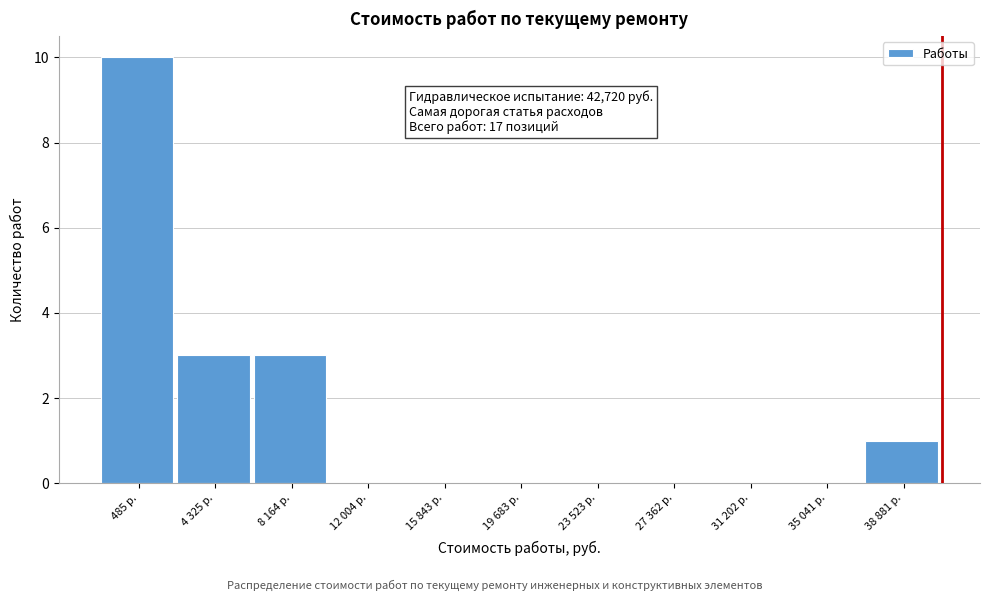

Is it true that the value at 4 325 р. is 3?

True